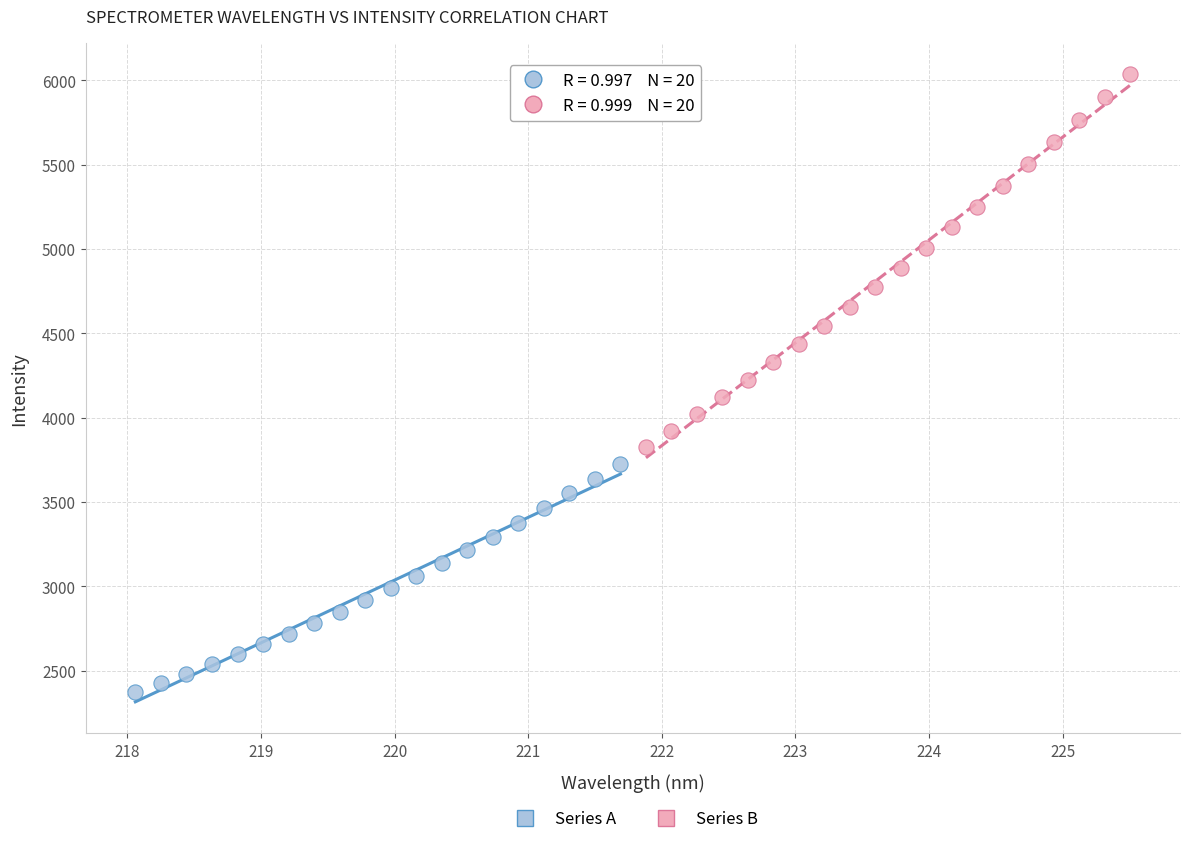

Which series reaches the minimum Y coordinate?

Series A